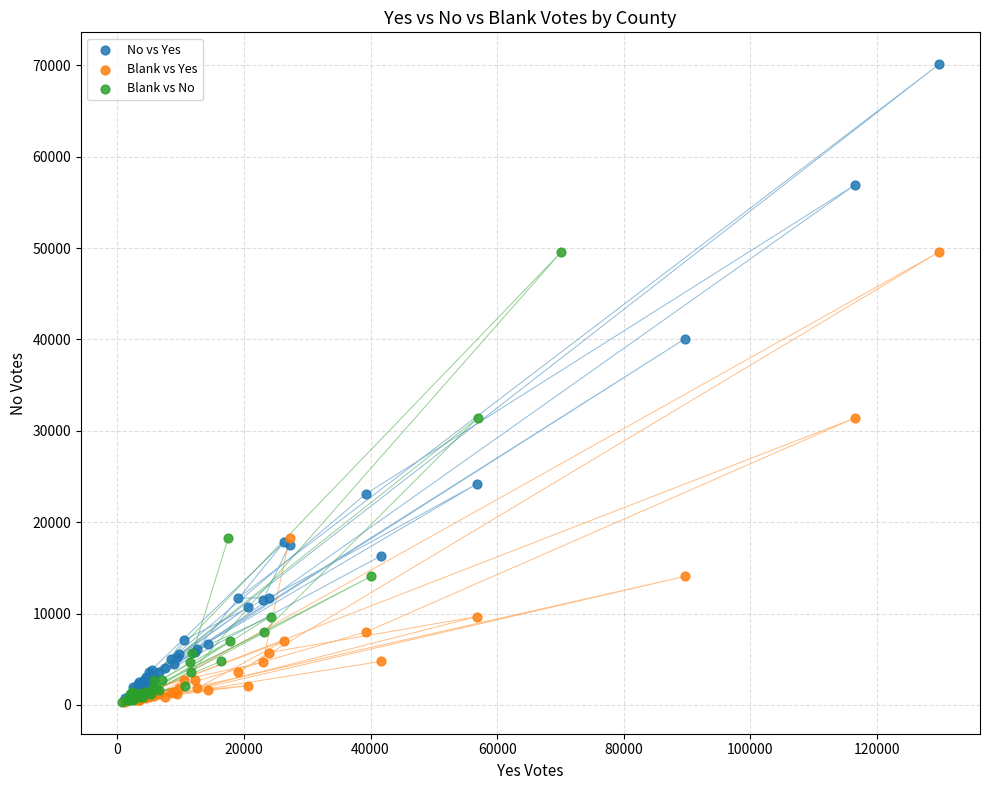

Which series reaches the maximum Y coordinate?

No vs Yes